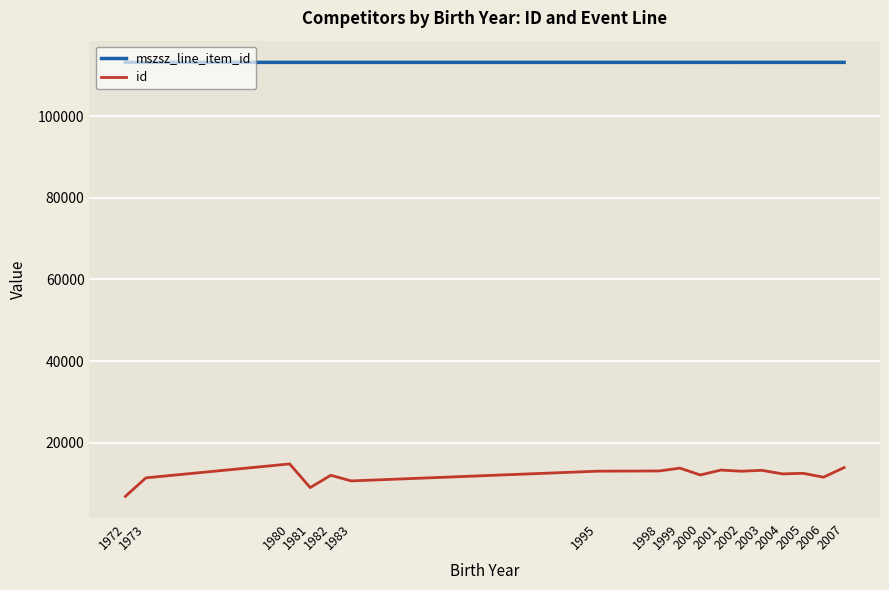

True or false: mszsz_line_item_id and id intersect in this chart.

False